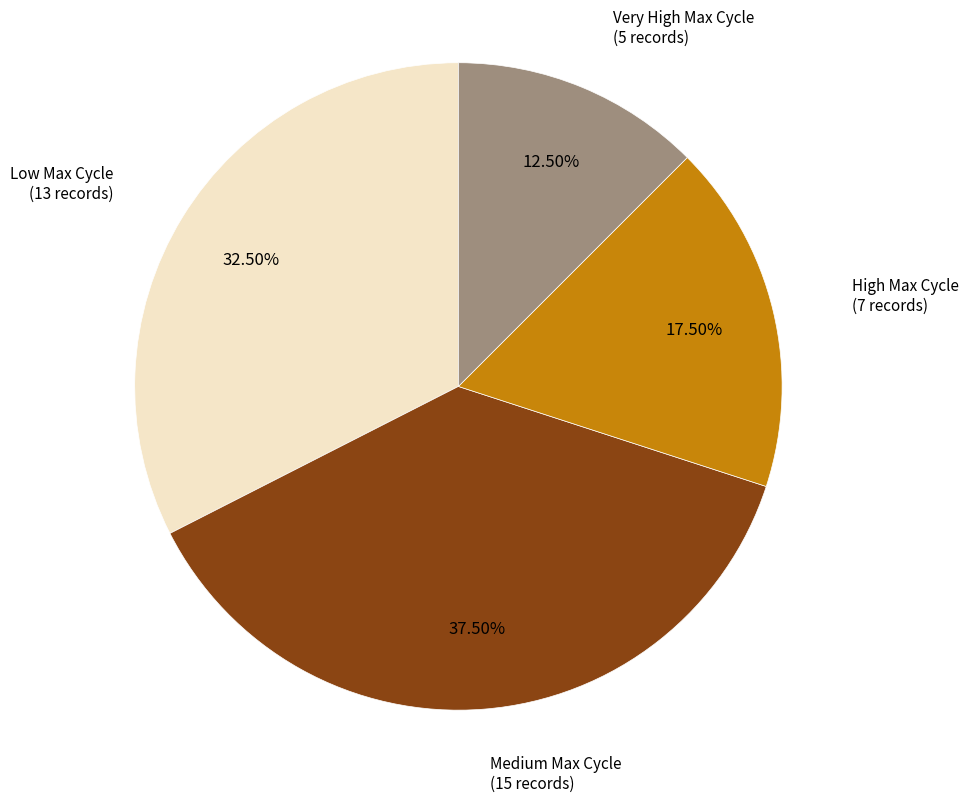

Rank the categories by value from highest to lowest.

Medium Max Cycle (15 records), Low Max Cycle (13 records), High Max Cycle (7 records), Very High Max Cycle (5 records)